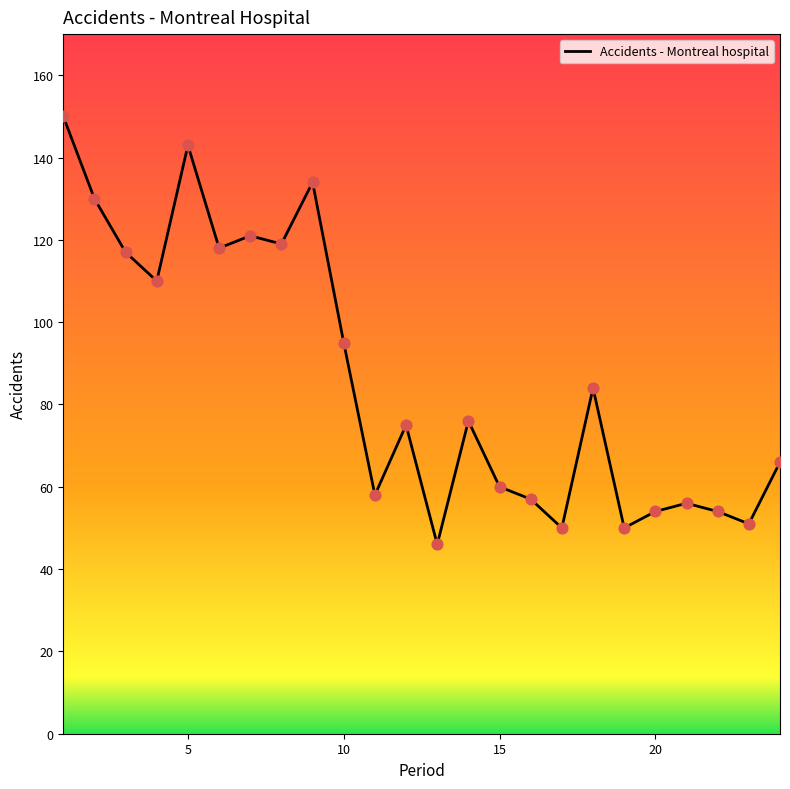

What is the maximum value shown in the chart?

150